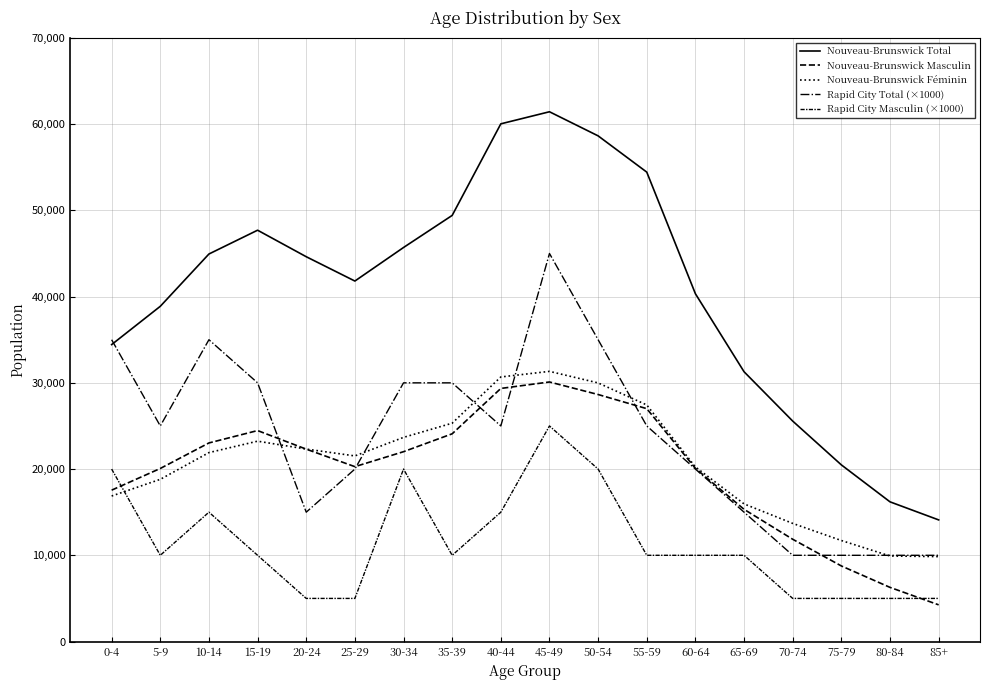

How many distinct data groups are displayed?

5